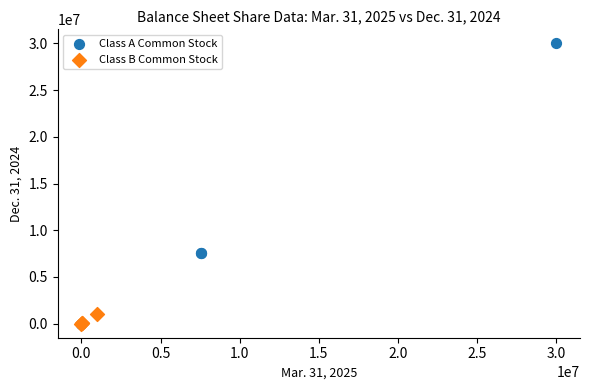

What are all the series names shown in the legend?

Class A Common Stock, Class B Common Stock